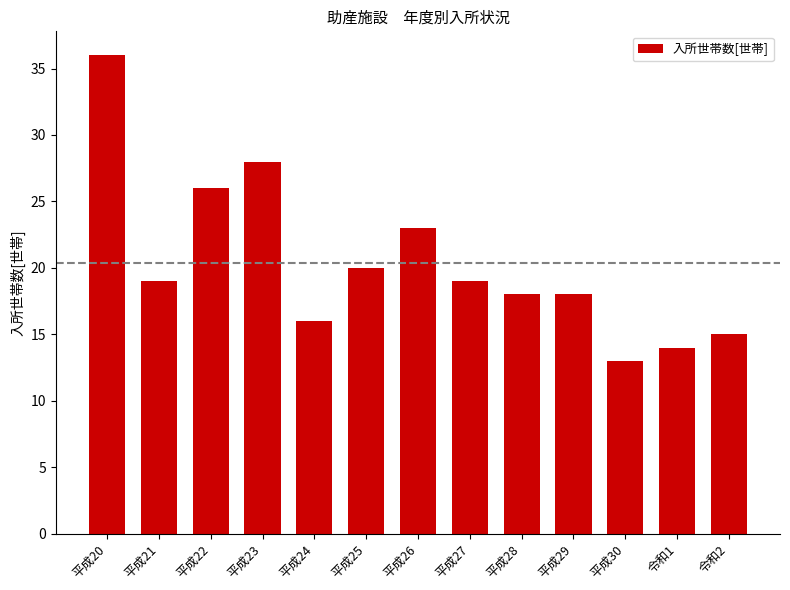

What position from the right is 令和2?

1